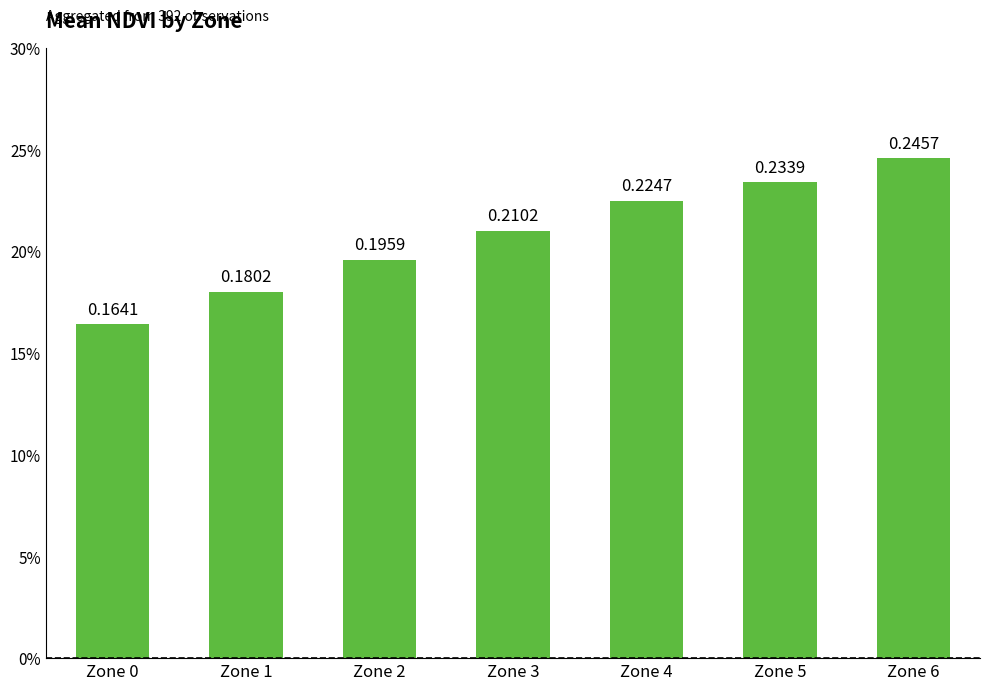

The chart shows a value of 0.1 at Zone 4. True or false?

False